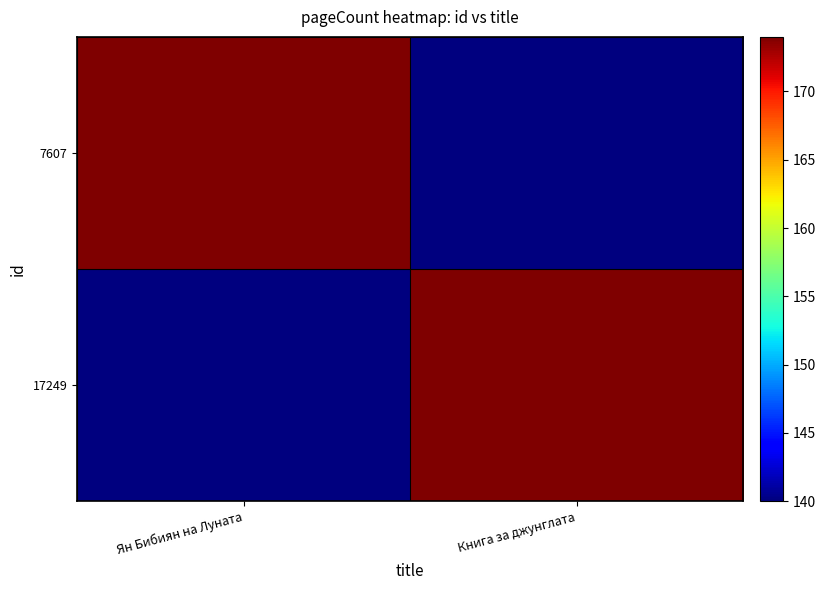

At Ян Бибиян на Луната, list the series in order from smallest to largest.

17249, 7607